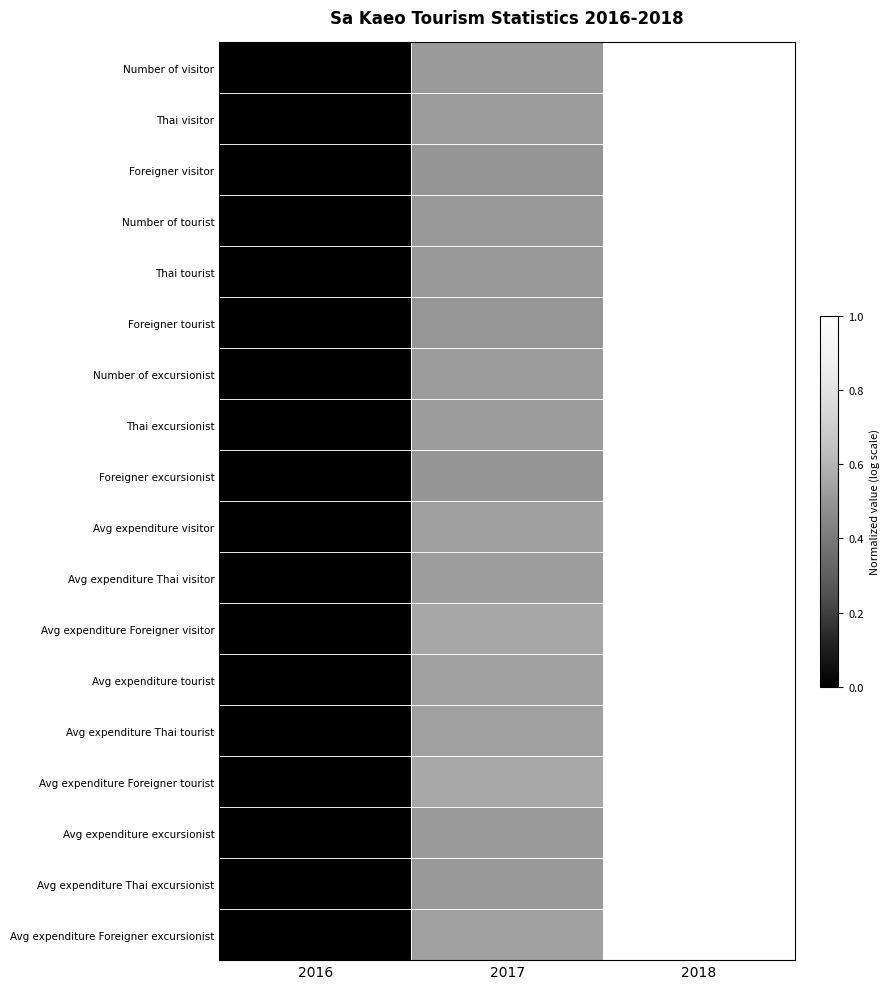

How many distinct data groups are displayed?

18